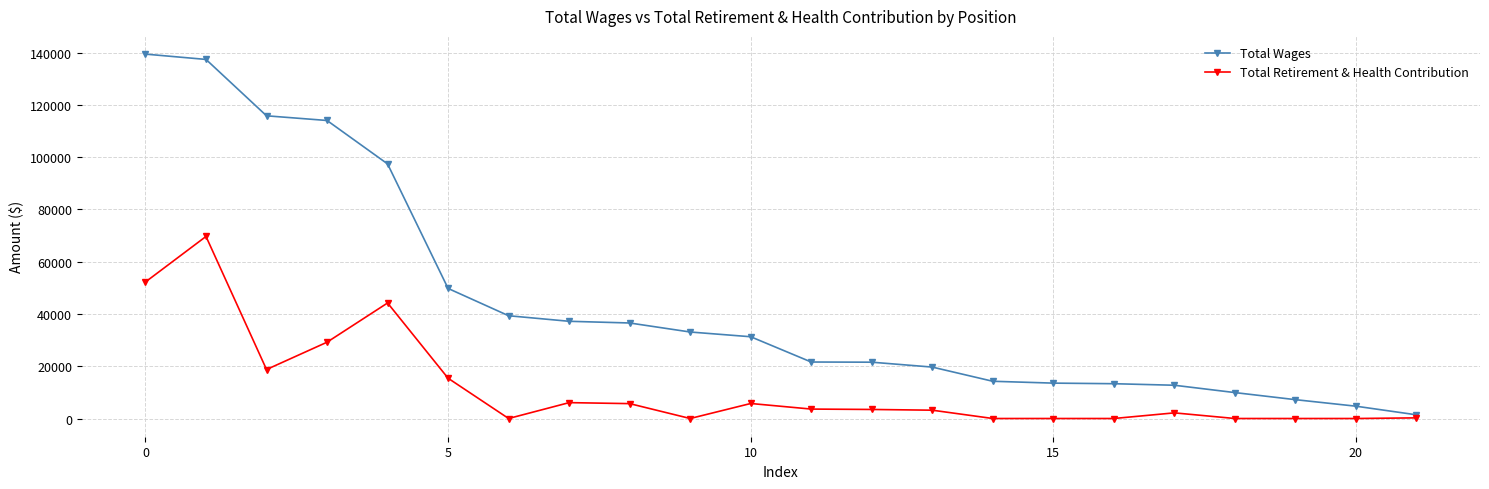

Rank the series by their maximum value, from lowest to highest.

Total Retirement & Health Contribution, Total Wages